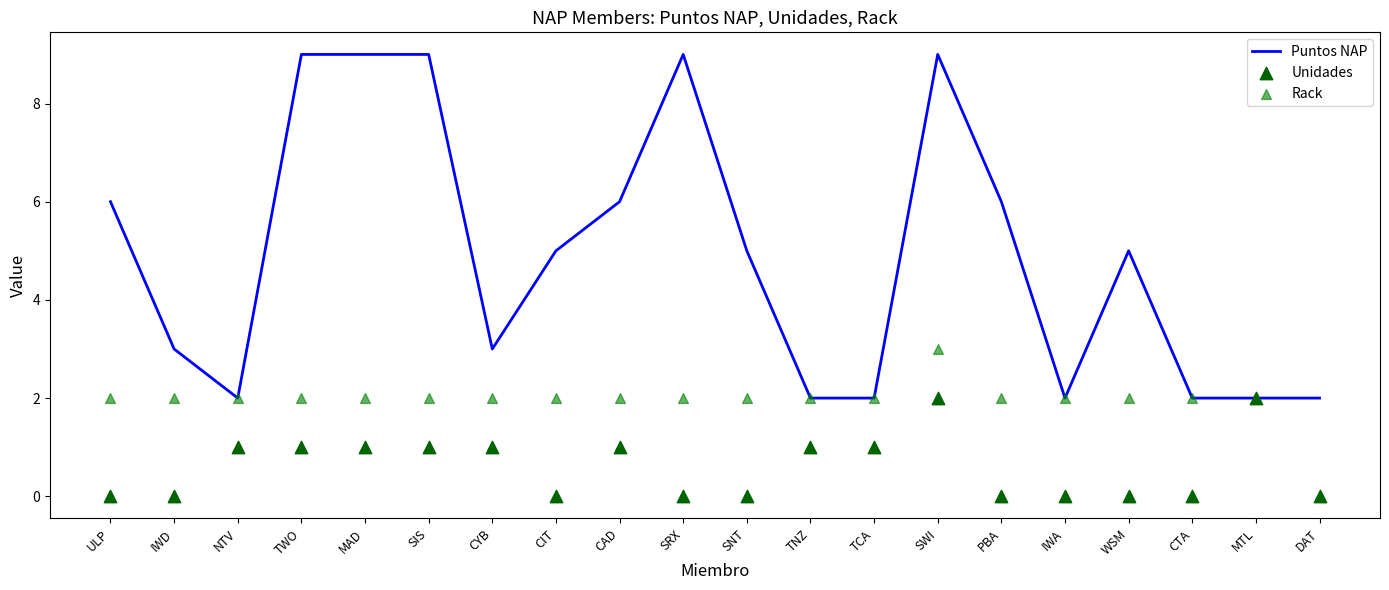

Which series has the widest spread of Y values?

Puntos NAP